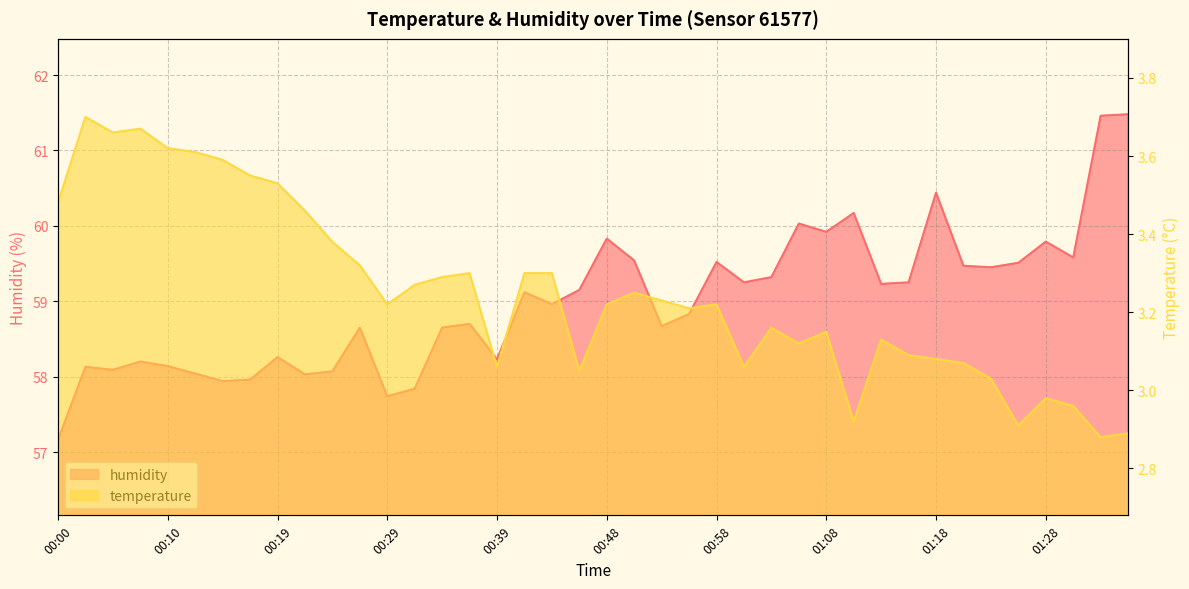

Which series has the largest range (max minus min)?

humidity